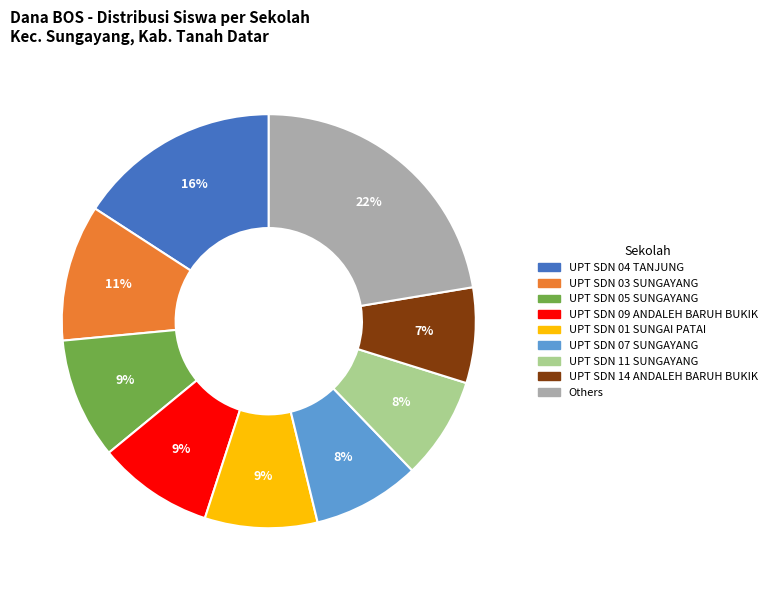

Is there any slice that represents more than half of the pie?

No